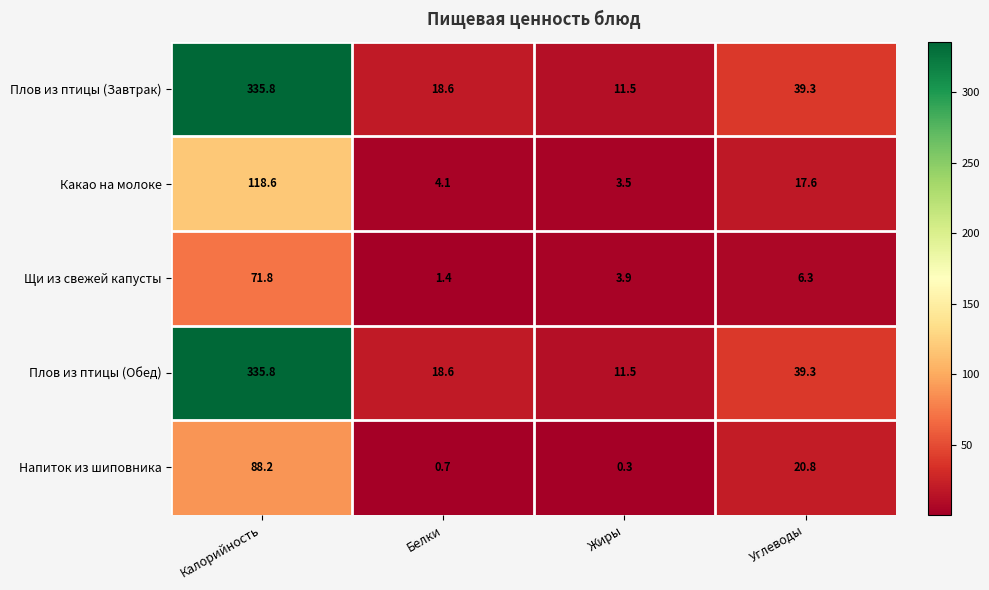

What is the average value of the Напиток из шиповника series?

27.5